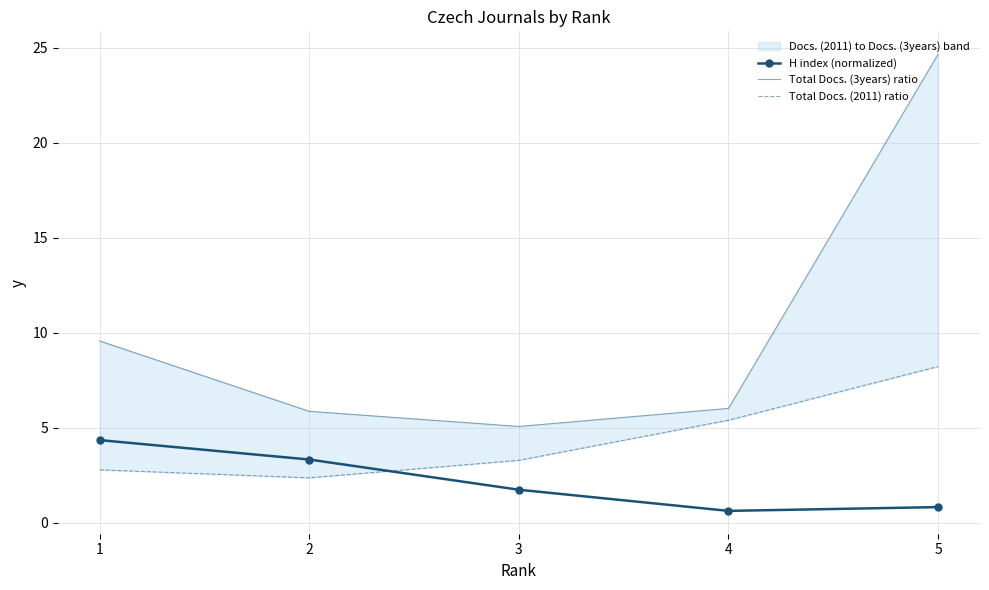

Which label corresponds to the smallest value in the chart?

4